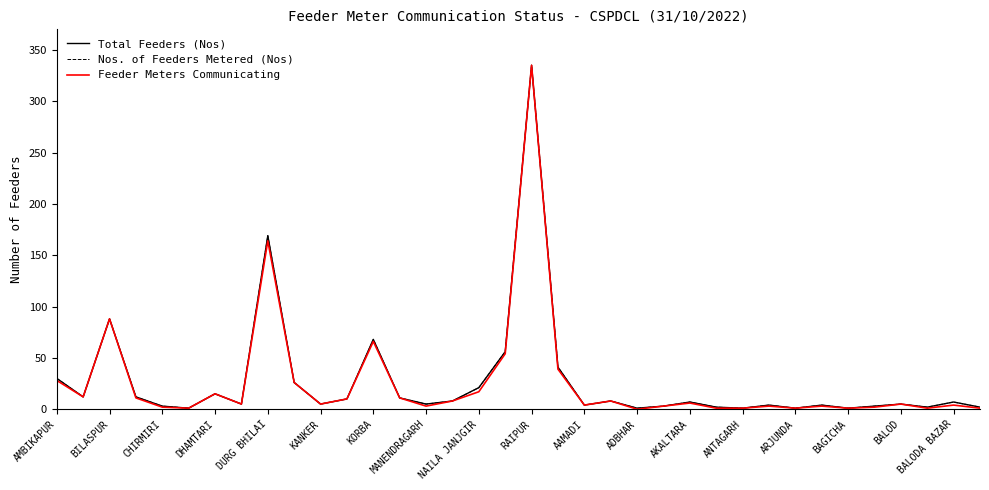

Does the chart display data point markers on the line(s)?

No